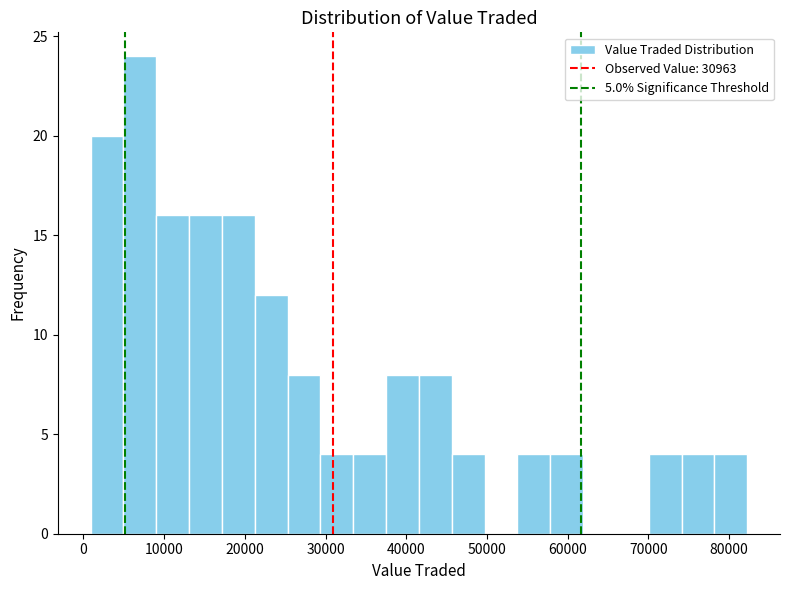

Reading left to right, list every bar in this chart as the range it spans on the x-axis followed by its height. Neither the bar edges nor the heights are printed on the chart, so give them approximately, as read against the axes.

1000 to 5000: 20
5000 to 9000: 24
9000 to 13000: 16
13000 to 17000: 16
17000 to 21000: 16
21000 to 25000: 12
25000 to 29000: 8
29000 to 33000: 4
33000 to 38000: 4
38000 to 42000: 8
42000 to 46000: 8
46000 to 50000: 4
50000 to 54000: 0
54000 to 58000: 4
58000 to 62000: 4
62000 to 66000: 0
66000 to 70000: 0
70000 to 74000: 4
74000 to 78000: 4
78000 to 82000: 4